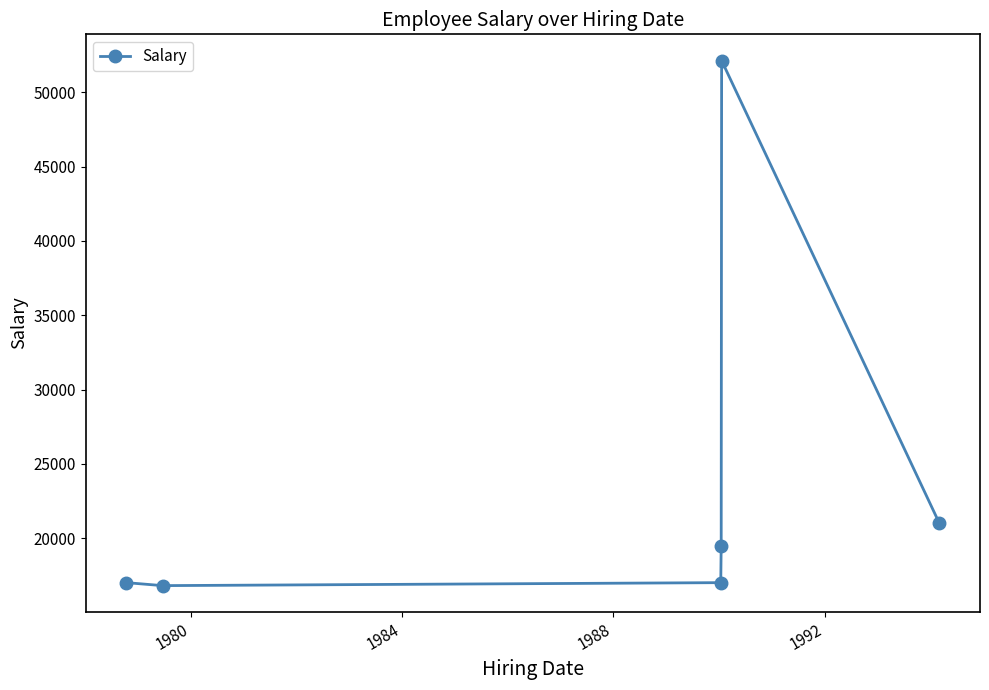

Count the number of data series in this chart.

1